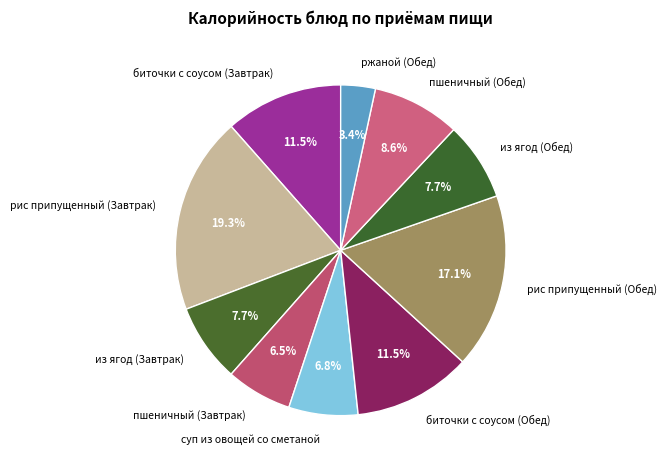

What percentage is the рис припущенный (Завтрак) slice, to the nearest percent?

19%